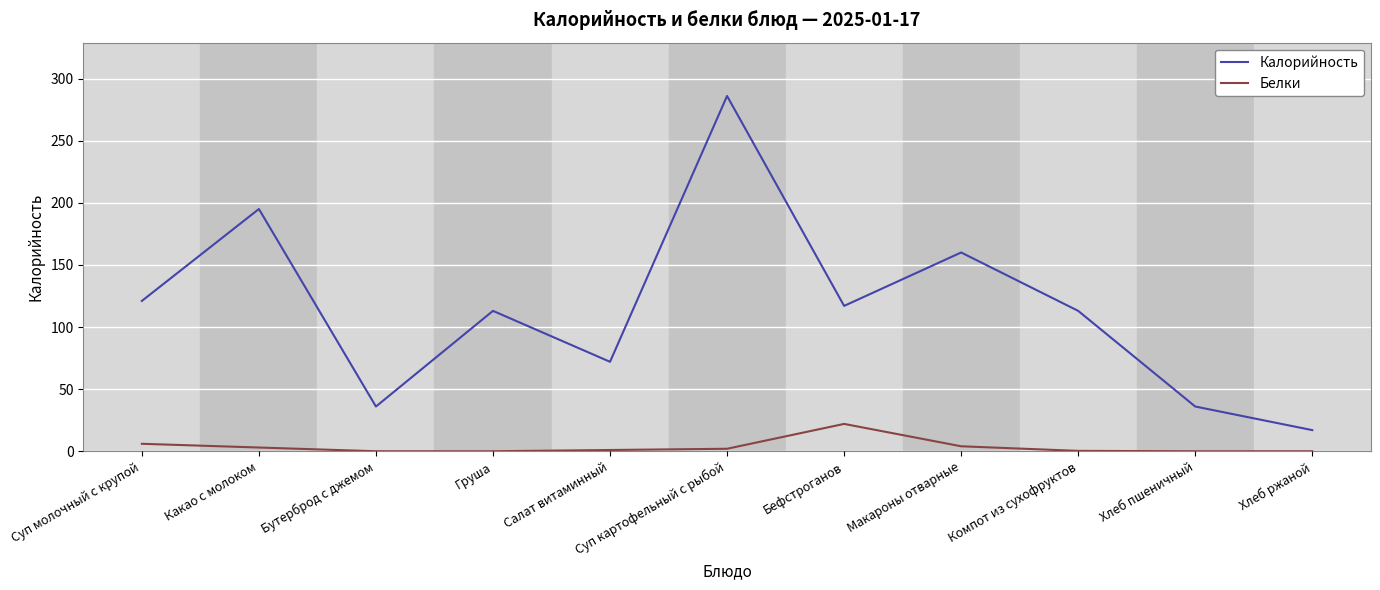

Rank the series at Бутерброд с джемом from lowest to highest value.

Белки, Калорийность